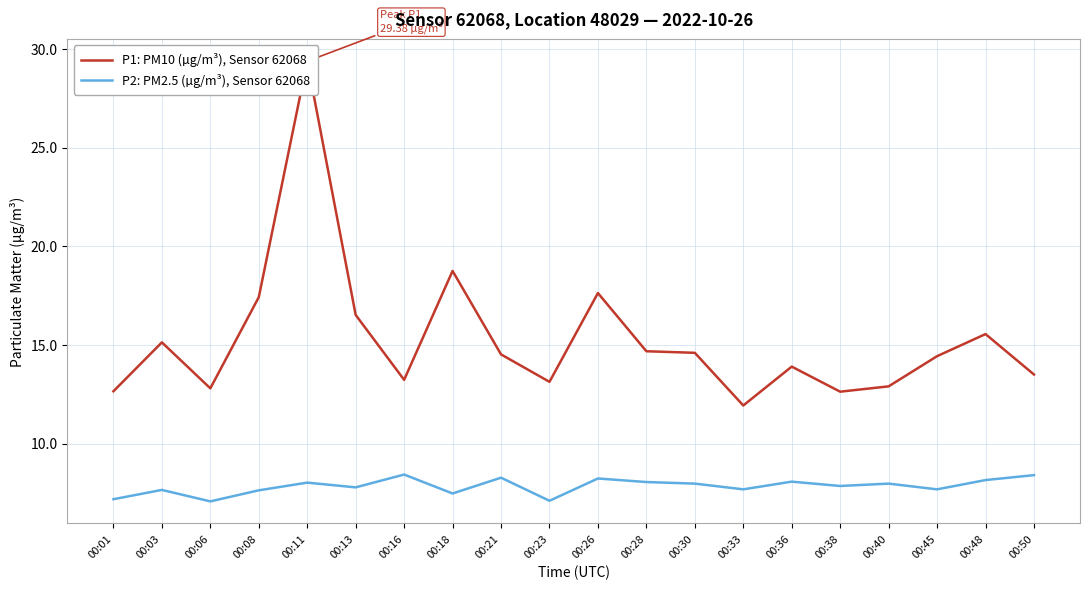

How many distinct data groups are displayed?

2